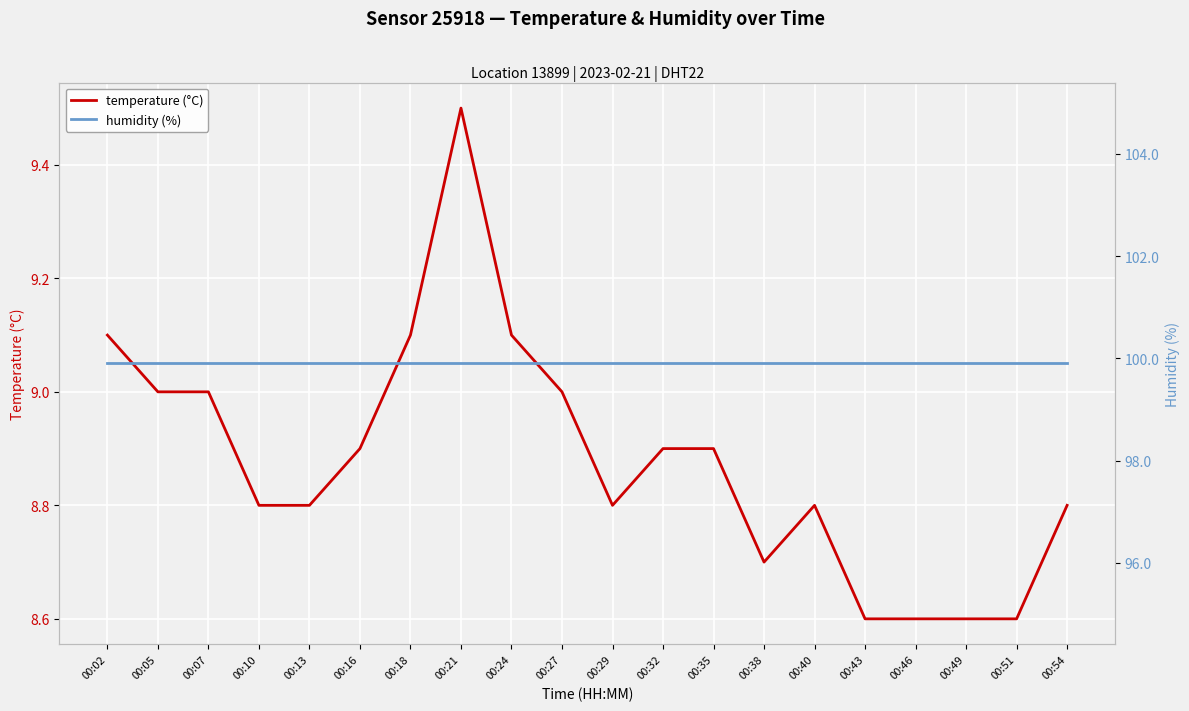

Which has a higher value, 00:16 or 00:35?

00:16